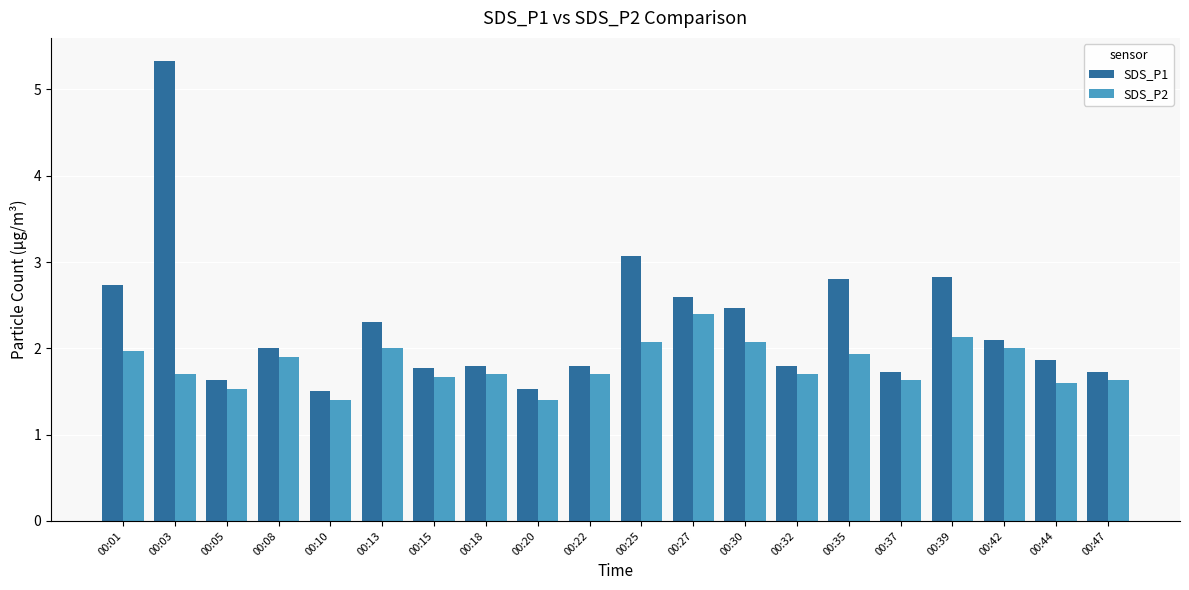

The value of SDS_P2 at 00:25 is 2.1. True or false?

True